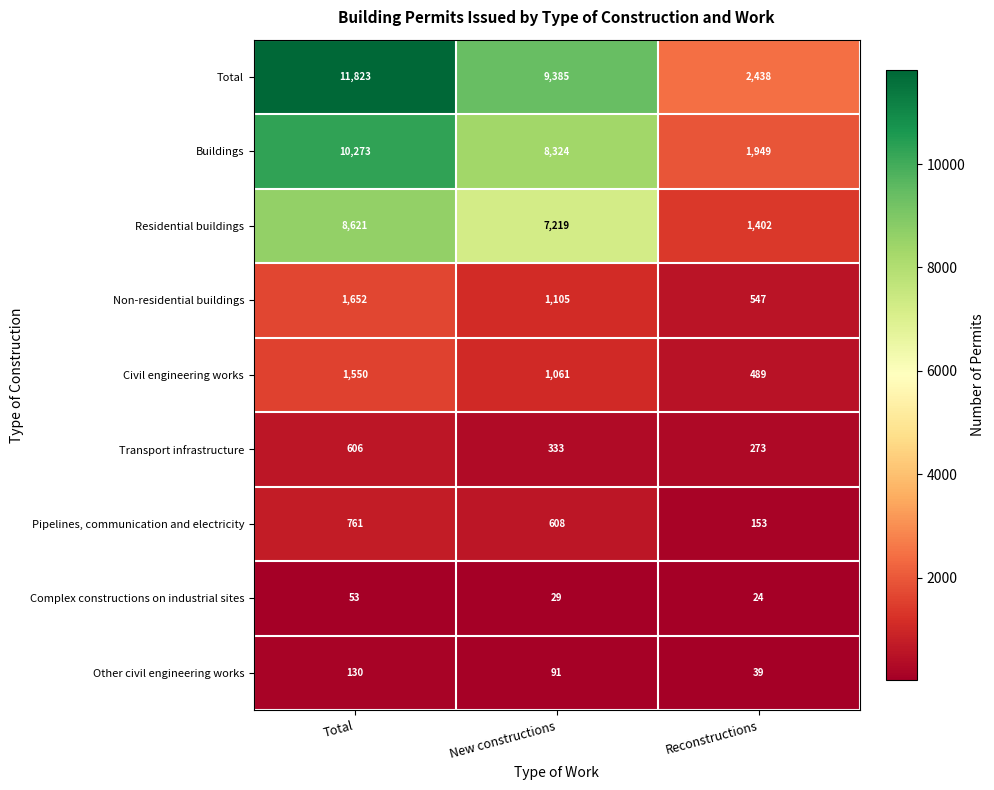

How many series are shown in this chart?

9